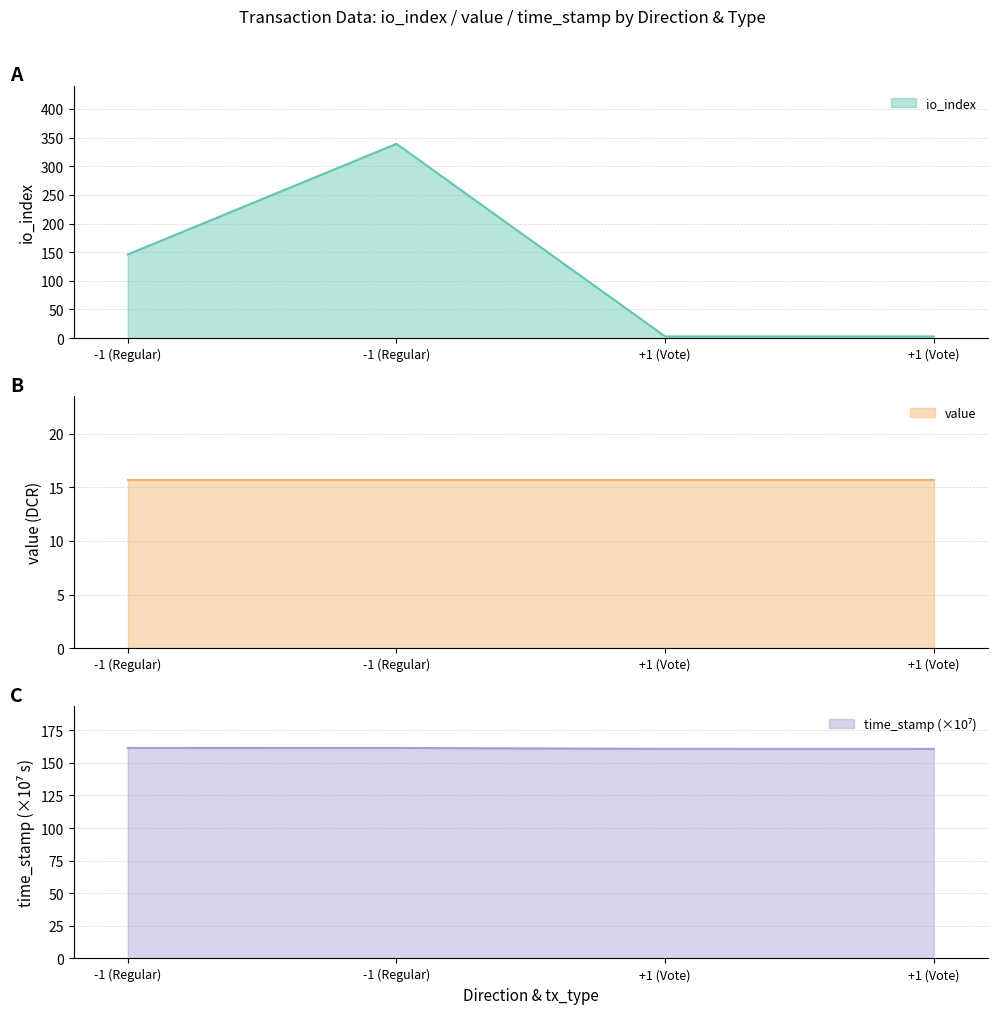

What value does the time_stamp series have at -1 (Regular)?

161.4